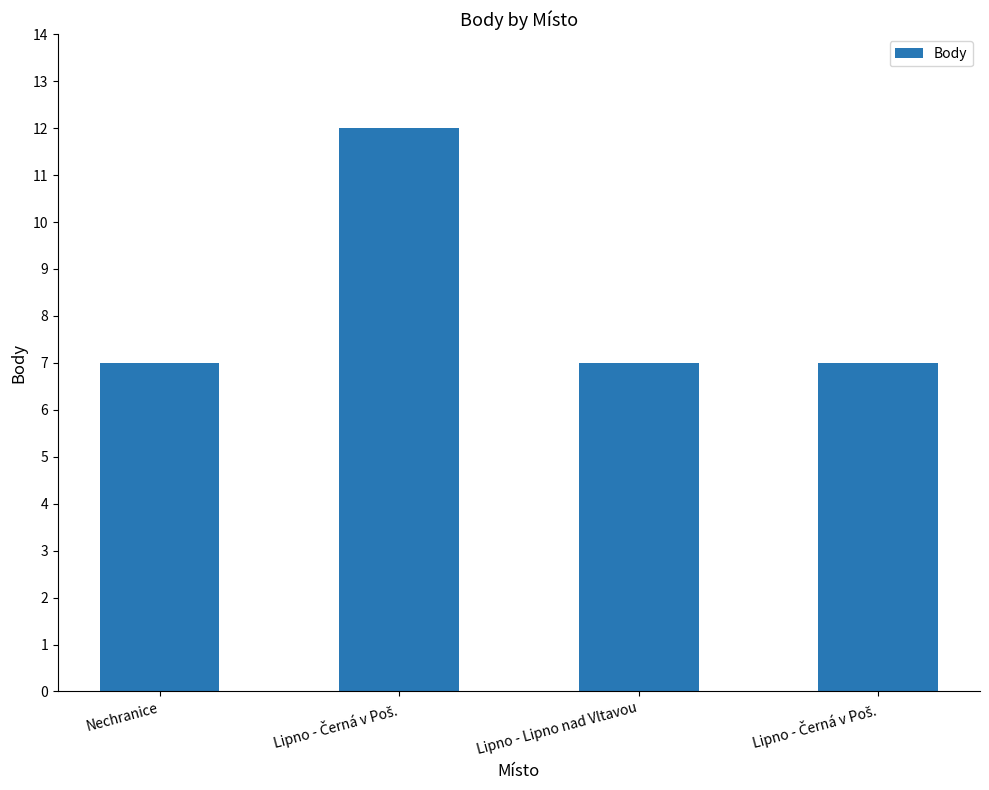

Which has a higher value, Nechranice or Lipno - Lipno nad Vltavou?

Nechranice